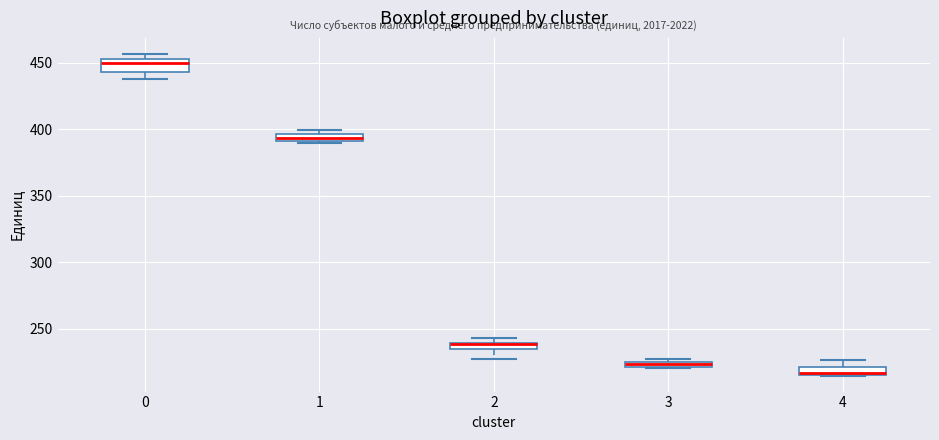

Where is the lower edge of the box at x = 2 on the y-axis? The values are not printed on the chart, so give them approximately, as read against the axis.

235